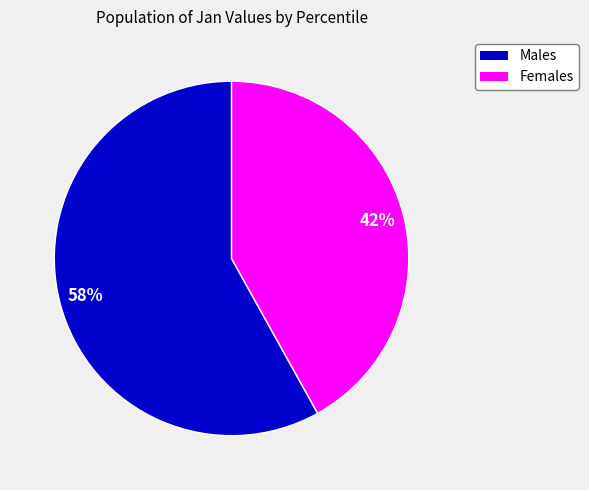

Is there any slice that represents more than half of the pie?

Yes